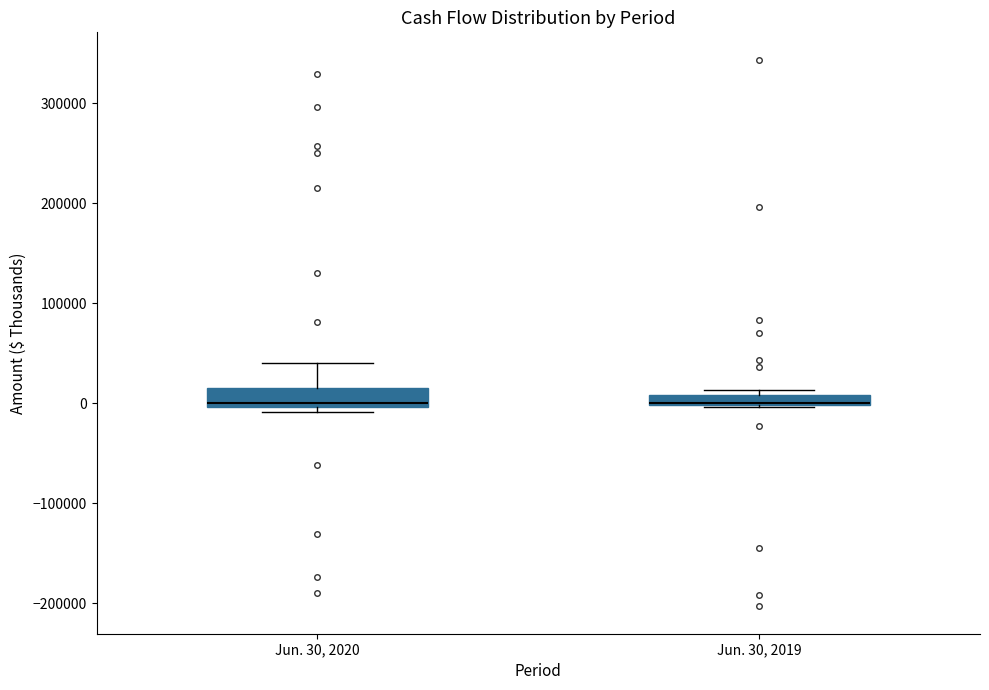

Where is the upper edge of the box for Jun. 30, 2019 on the y-axis? The values are not printed on the chart, so give them approximately, as read against the axis.

10000